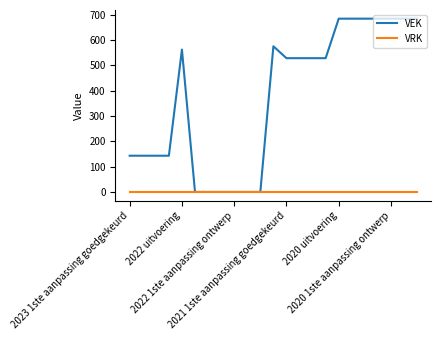

Which series has the largest range (max minus min)?

VEK